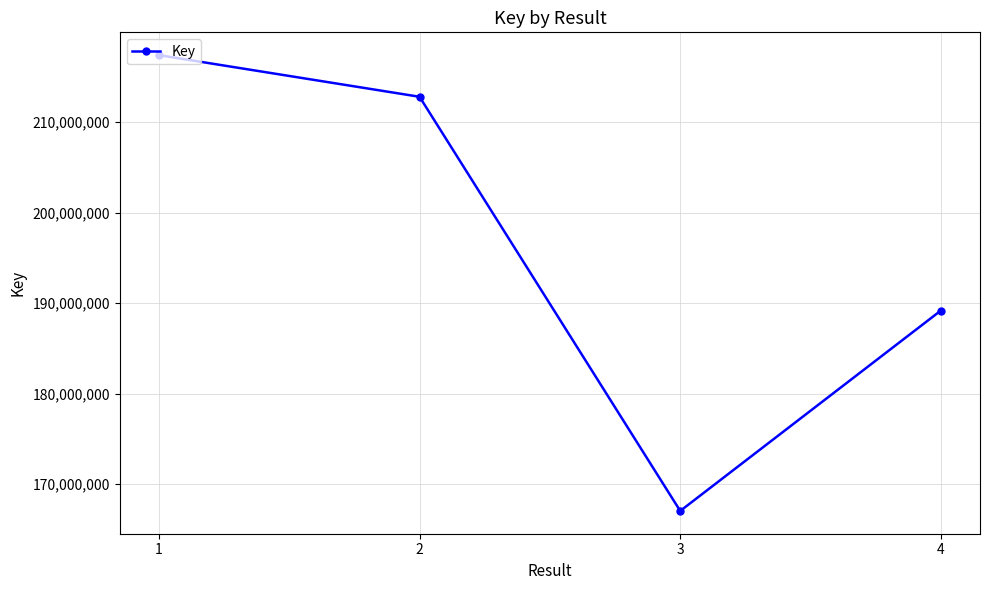

Is it true that the value at 2 is 61281879?

False